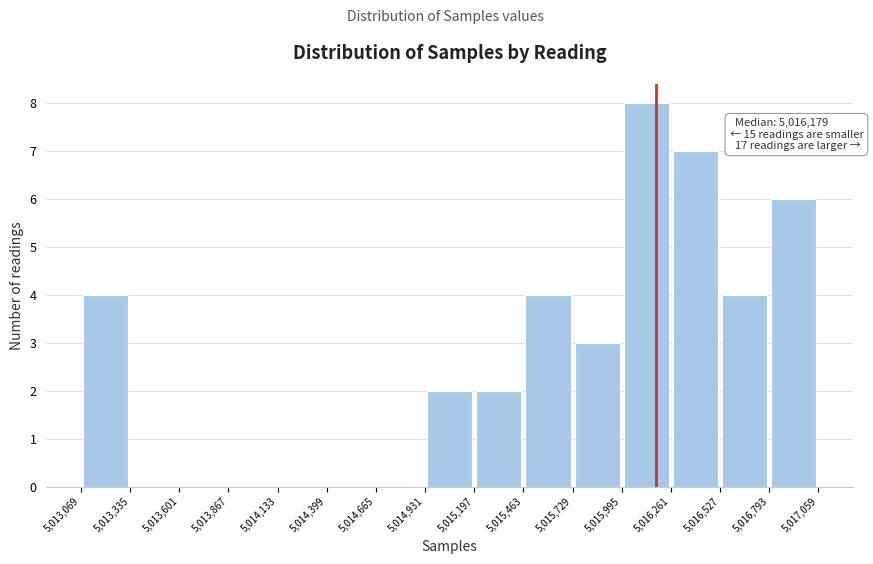

Which range on the x-axis has the tallest bar?

5,015,995 to 5,016,261